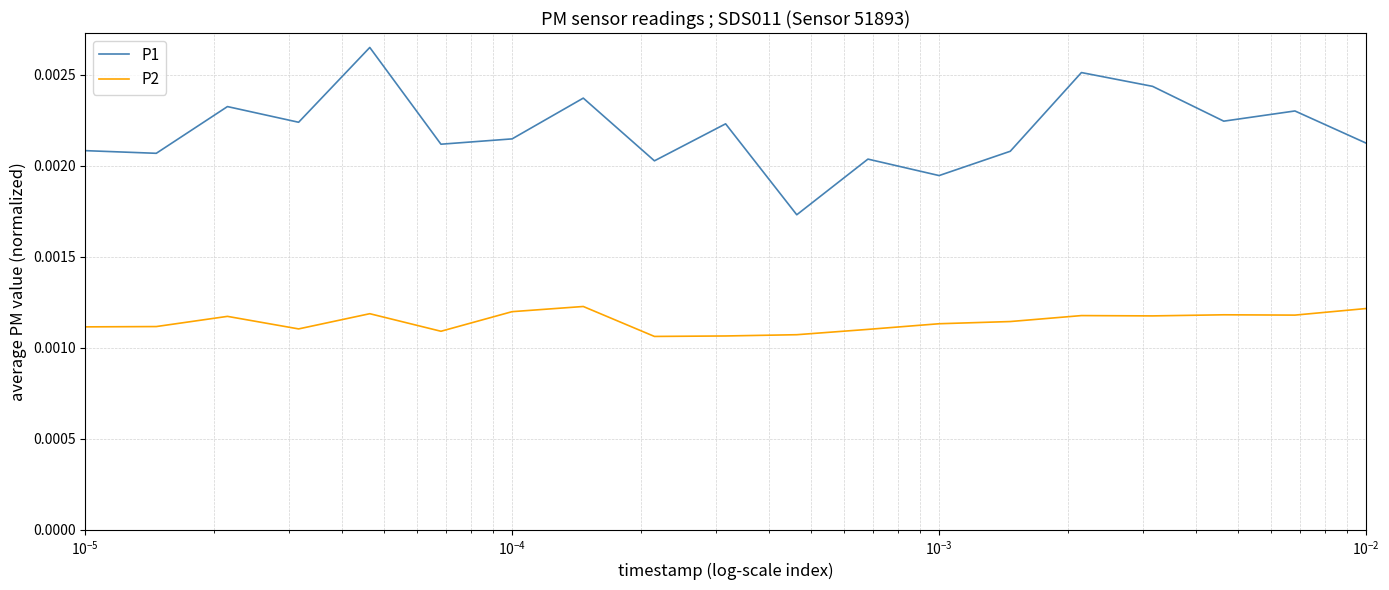

True or false: P1 and P2 intersect in this chart.

False